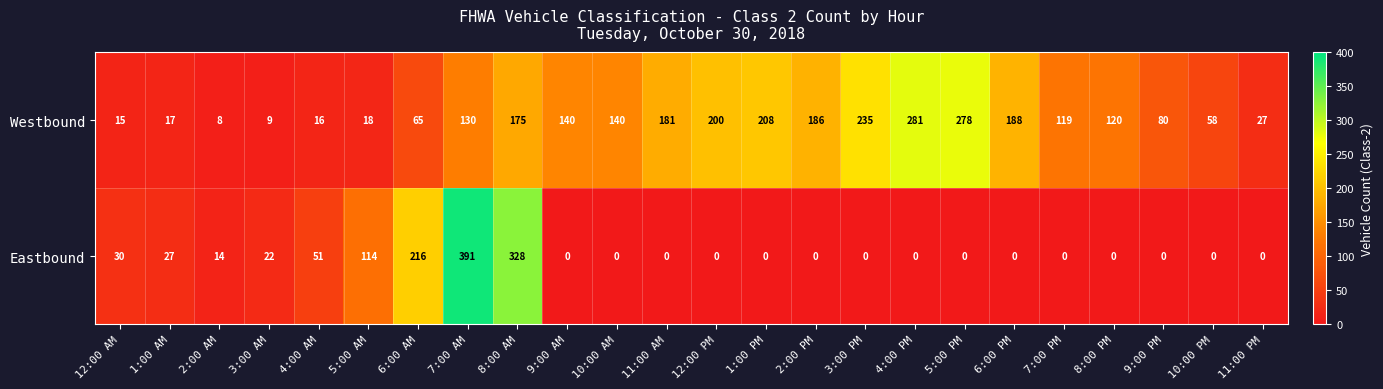

What is the approximate value of Westbound at 10:00 PM, to the nearest 5?

60